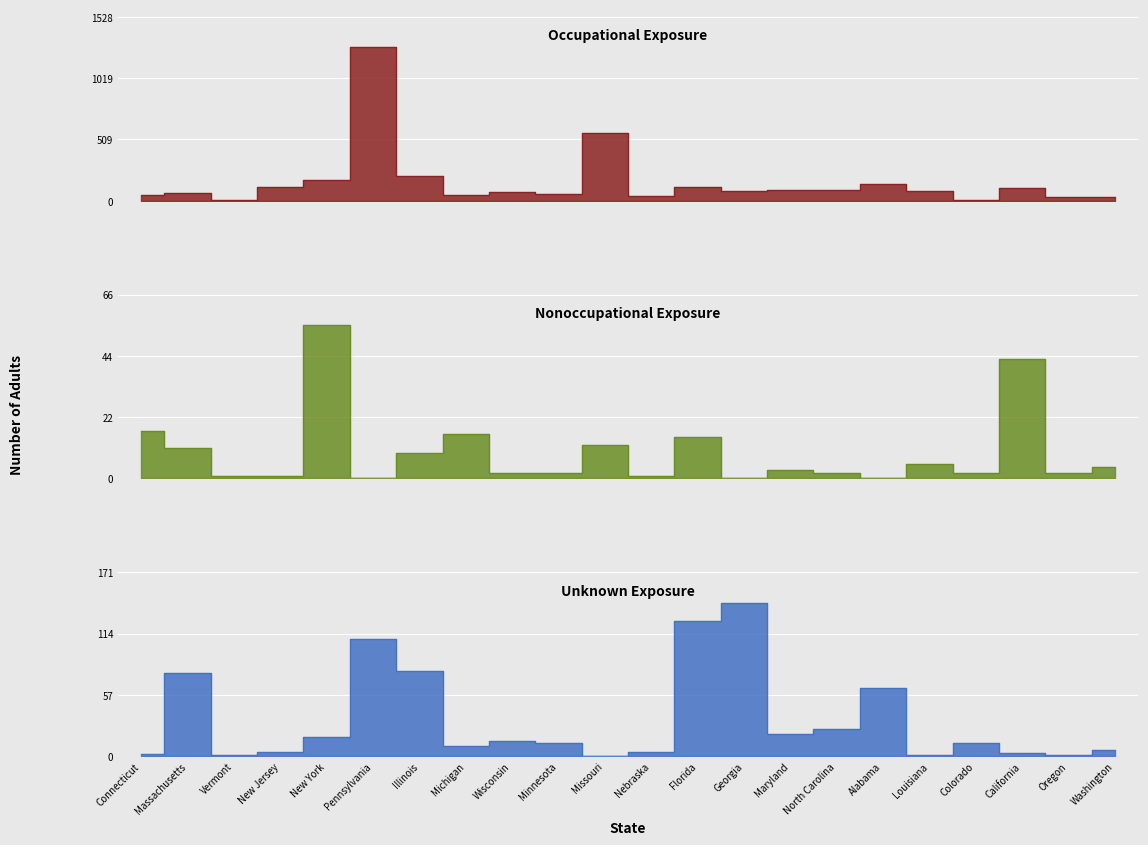

Is it true that Nonoccupational equals 1 at Wisconsin?

False